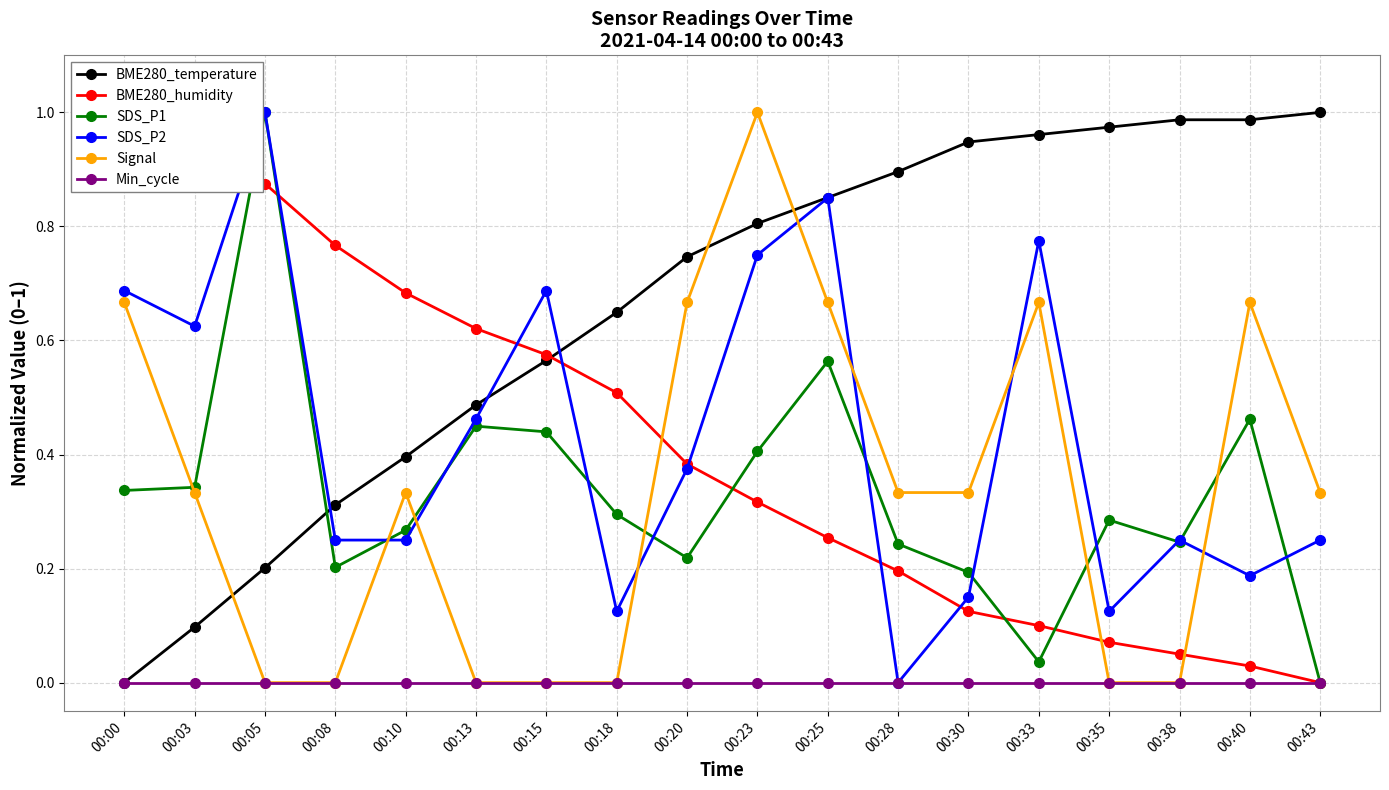

What is the sum of the SDS_P1 values at 00:25 and 00:33?

0.6